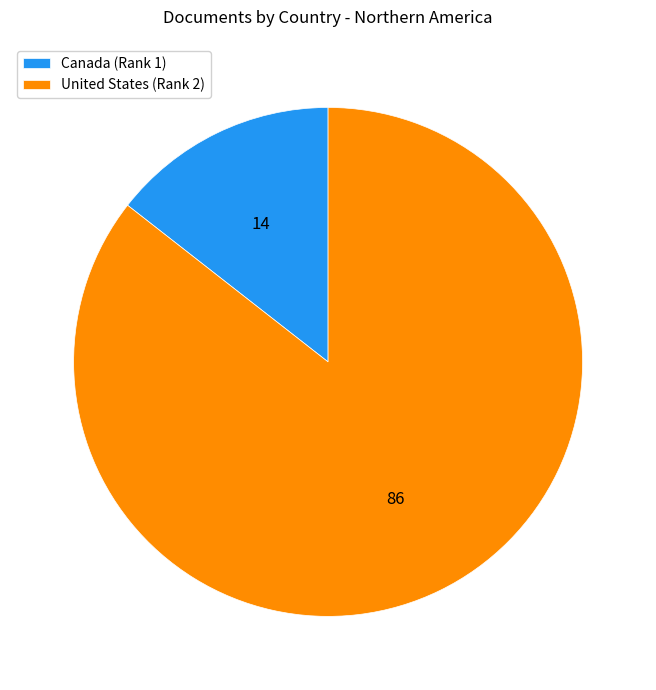

Which slice is the largest?

United States